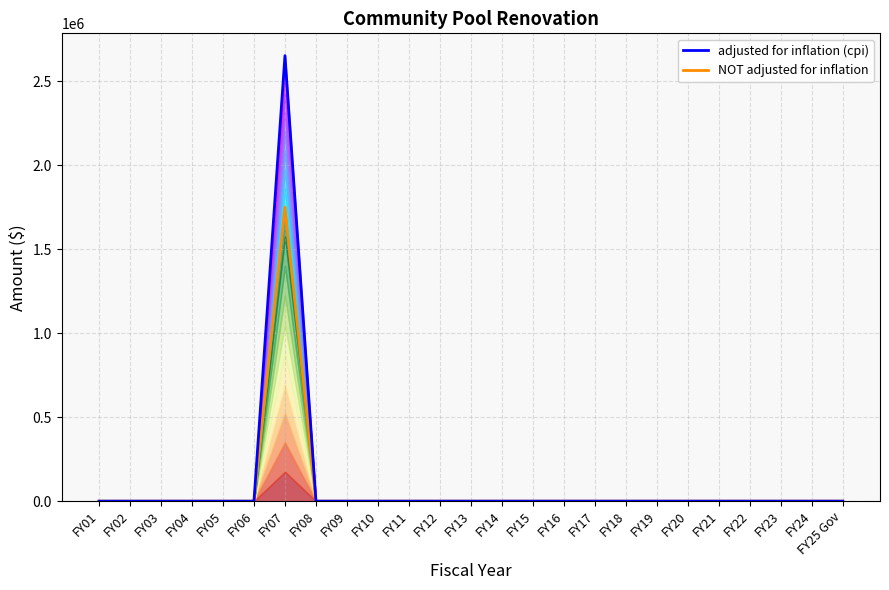

At FY18, list the series in order from smallest to largest.

NOT adjusted for inflation, adjusted for inflation (cpi)